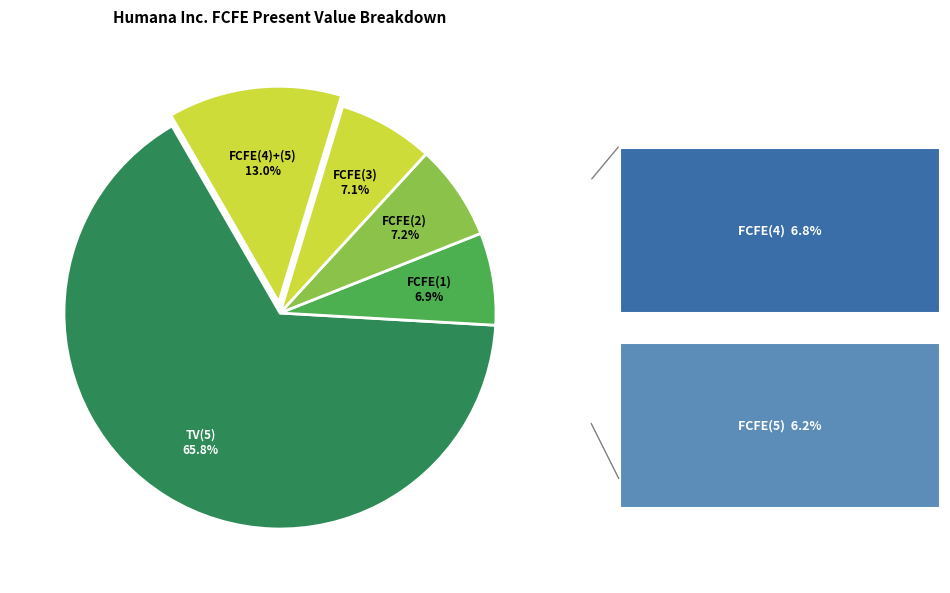

What is the ratio of the value at FCFE(2) to the value at FCFE(3)?

1.0